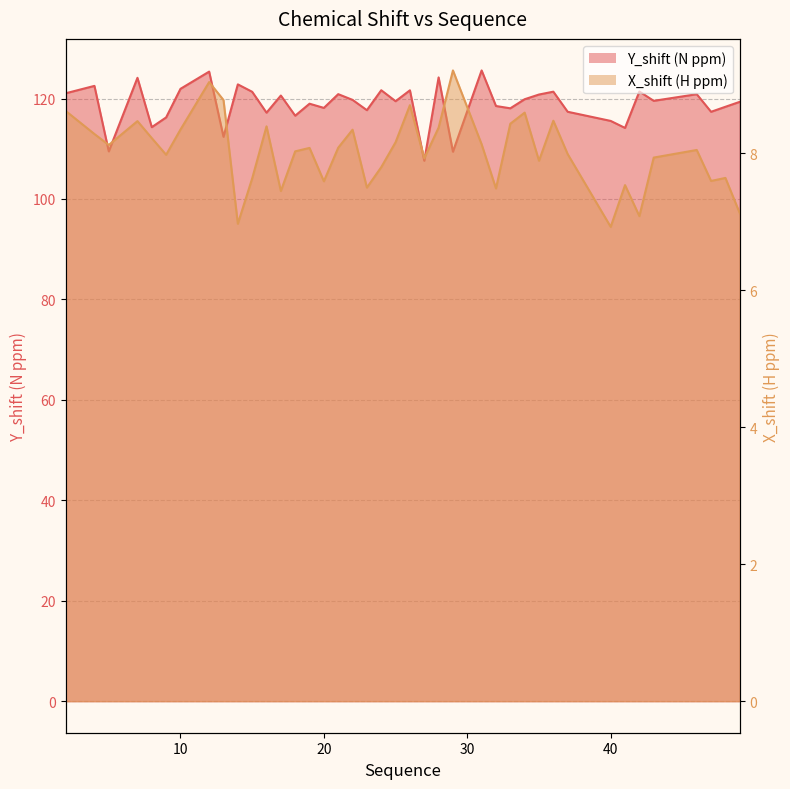

Reading left to right, transcribe all the data shown in this chart.

Y_shift: 2=121.0	4=122.5	5=109.5	7=124.1	8=114.3	9=116.2	10=121.9	12=125.4	13=112.4	14=122.8	15=121.3	16=117.2	17=120.6	18=116.6	19=119.0	20=118.1	21=120.9	22=119.7	23=117.7	24=121.6	25=119.5	26=121.6	27=107.6	28=124.2	29=109.4	31=125.6	32=118.5	33=118.0	34=119.9	35=120.8	36=121.4	37=117.4	40=115.5	41=114.1	42=121.4	43=119.5	46=120.9	47=117.4	48=118.3	49=119.3
X_shift: 2=8.6	4=8.3	5=8.1	7=8.5	8=8.2	9=8.0	10=8.3	12=9.0	13=8.8	14=7.0	15=7.6	16=8.4	17=7.4	18=8.0	19=8.1	20=7.6	21=8.1	22=8.3	23=7.5	24=7.8	25=8.2	26=8.7	27=7.9	28=8.4	29=9.2	31=8.1	32=7.5	33=8.4	34=8.6	35=7.9	36=8.5	37=8.0	40=6.9	41=7.5	42=7.1	43=7.9	46=8.0	47=7.6	48=7.6	49=7.1